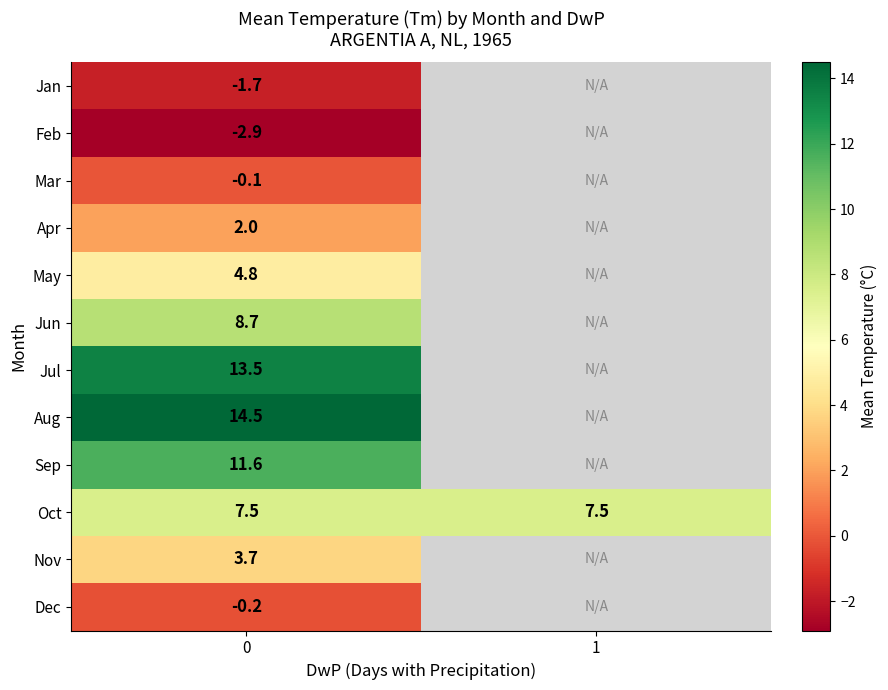

What is the difference between the highest and lowest values at 0?

17.4